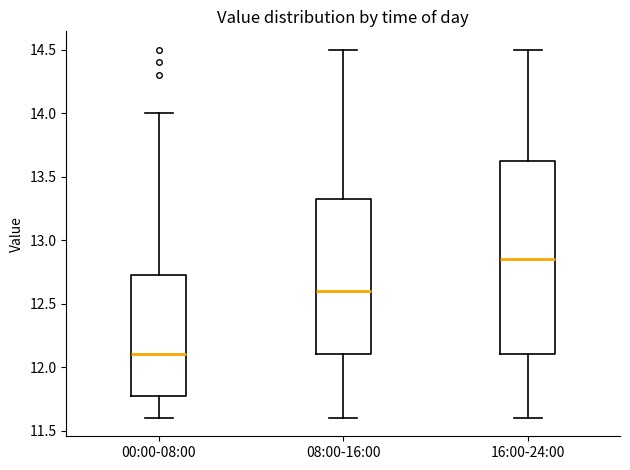

Which box's median line is the lowest?

00:00-08:00